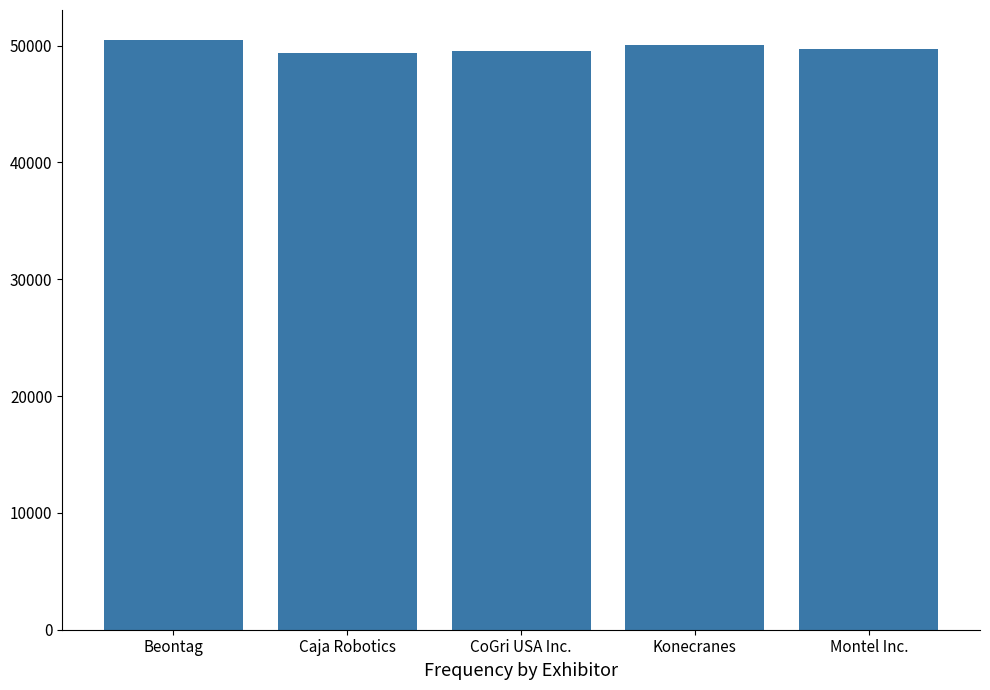

What is the difference between the values at Beontag and Konecranes?

445